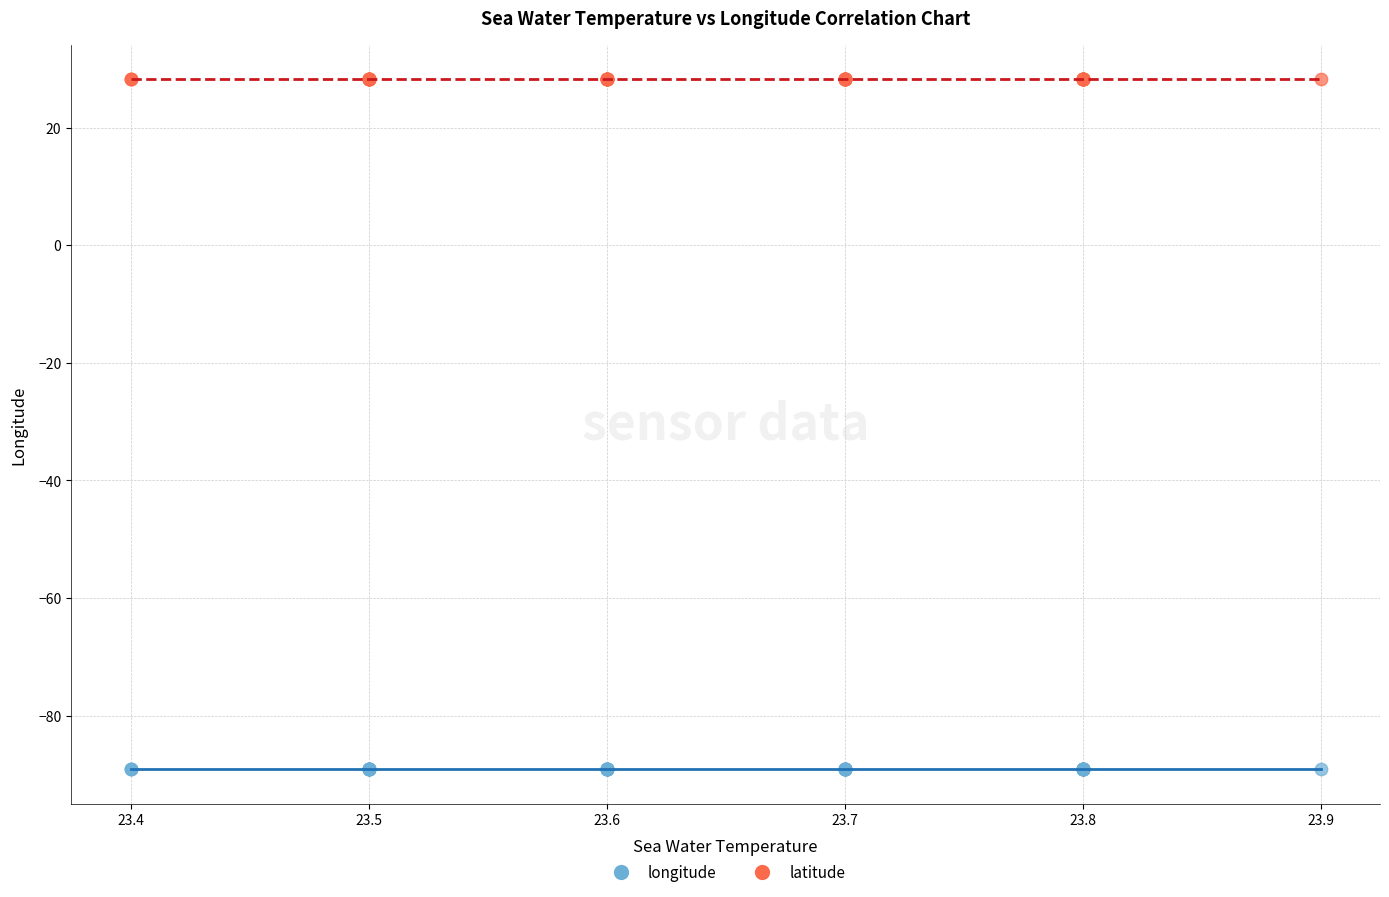

Which series reaches the minimum Y coordinate?

longitude